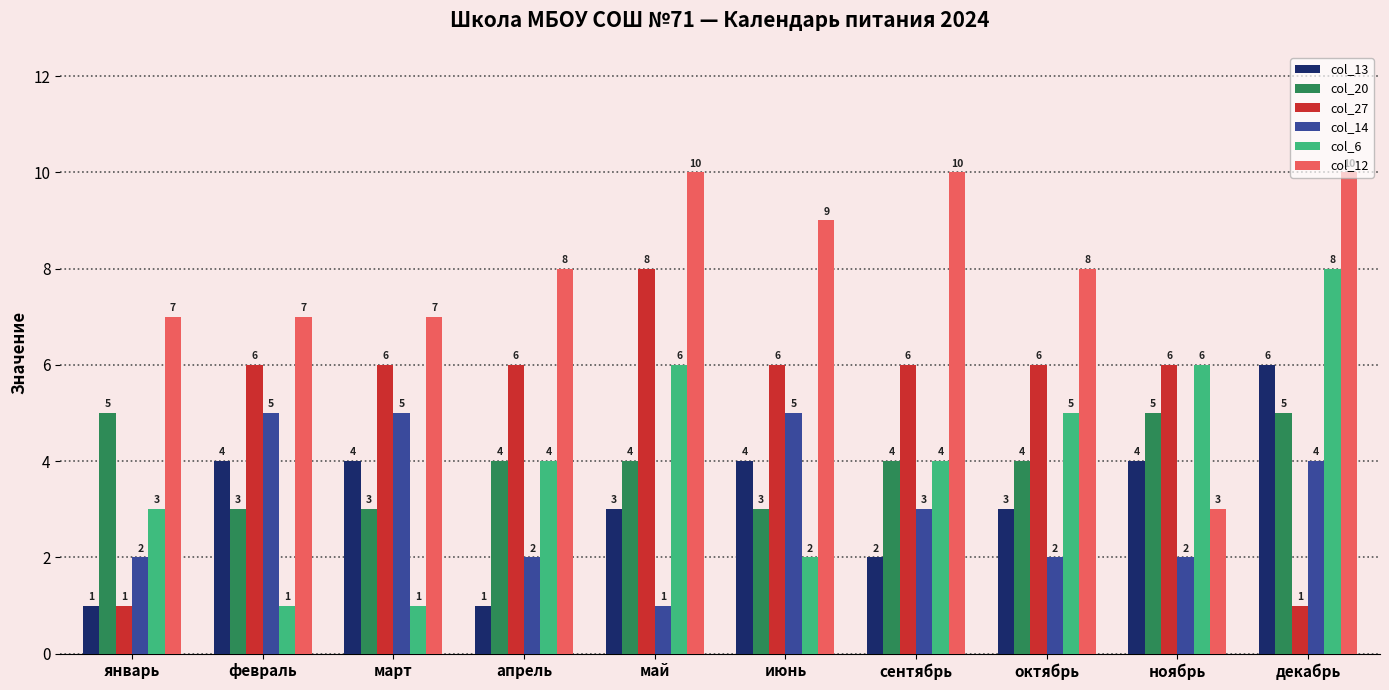

What is the maximum value shown in the chart?

10